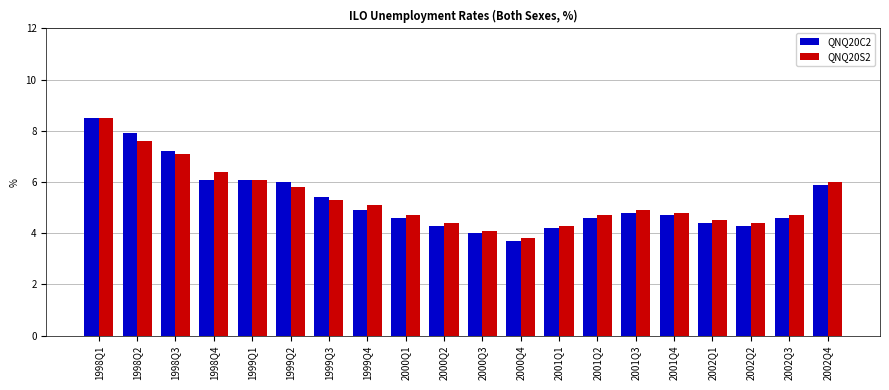

Reading right to left, list all the values displayed in this chart.

QNQ20C2: 5.9	4.6	4.3	4.4	4.7	4.8	4.6	4.2	3.7	4.0	4.3	4.6	4.9	5.4	6.0	6.1	6.1	7.2	7.9	8.5
QNQ20S2: 6.0	4.7	4.4	4.5	4.8	4.9	4.7	4.3	3.8	4.1	4.4	4.7	5.1	5.3	5.8	6.1	6.4	7.1	7.6	8.5